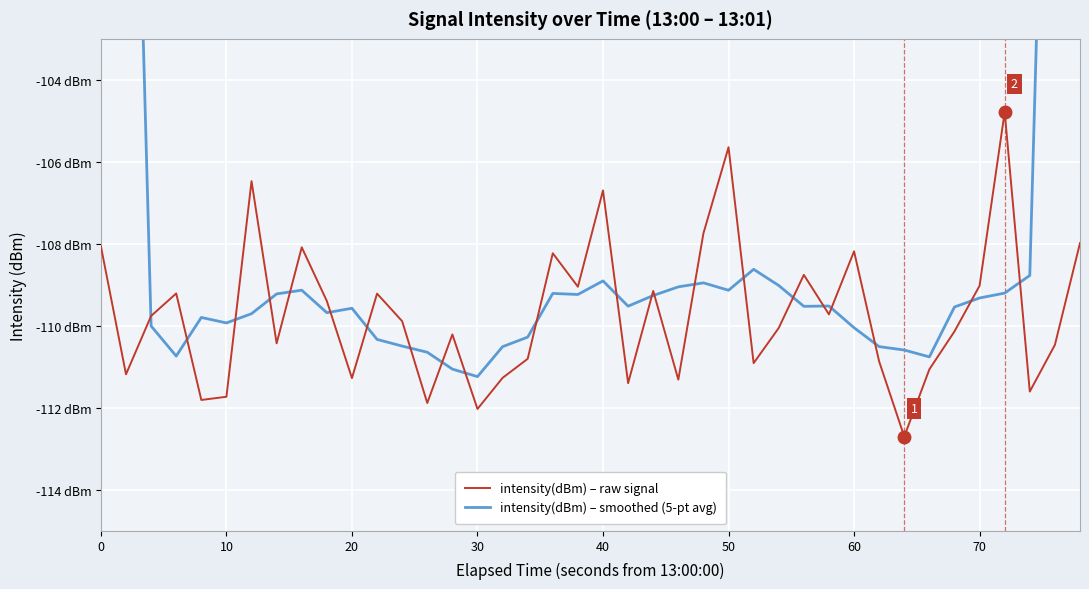

How many distinct data groups are displayed?

2